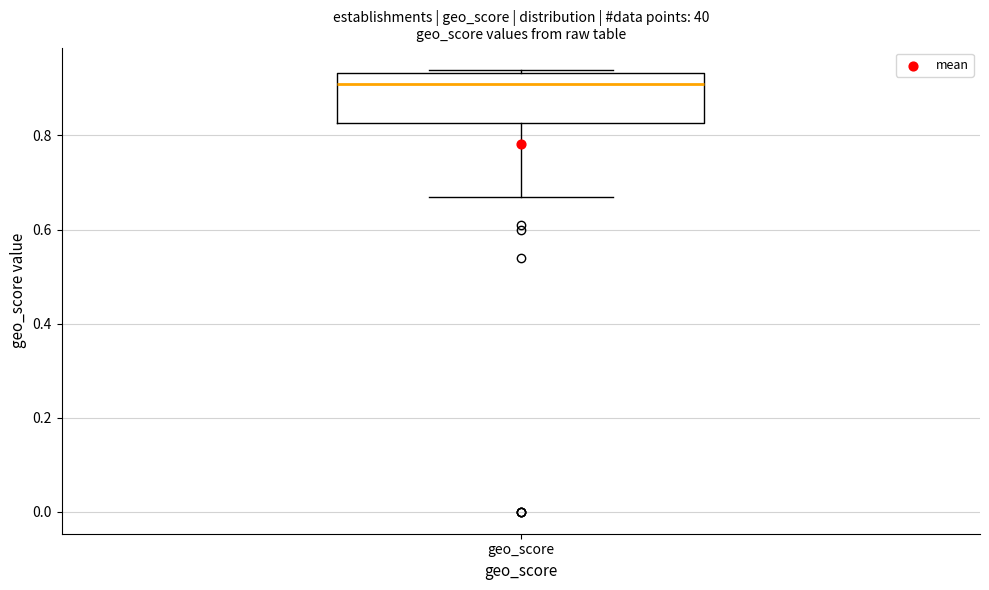

Transcribe this box plot: give where the median line is, the range the box spans, and where the two whiskers end, as read against the y-axis. The values are not printed on the chart, so give them approximately, as read against the axis.

median 0.92, box 0.82 to 0.94, whiskers 0.68 to 0.94 (just above the box's upper edge)